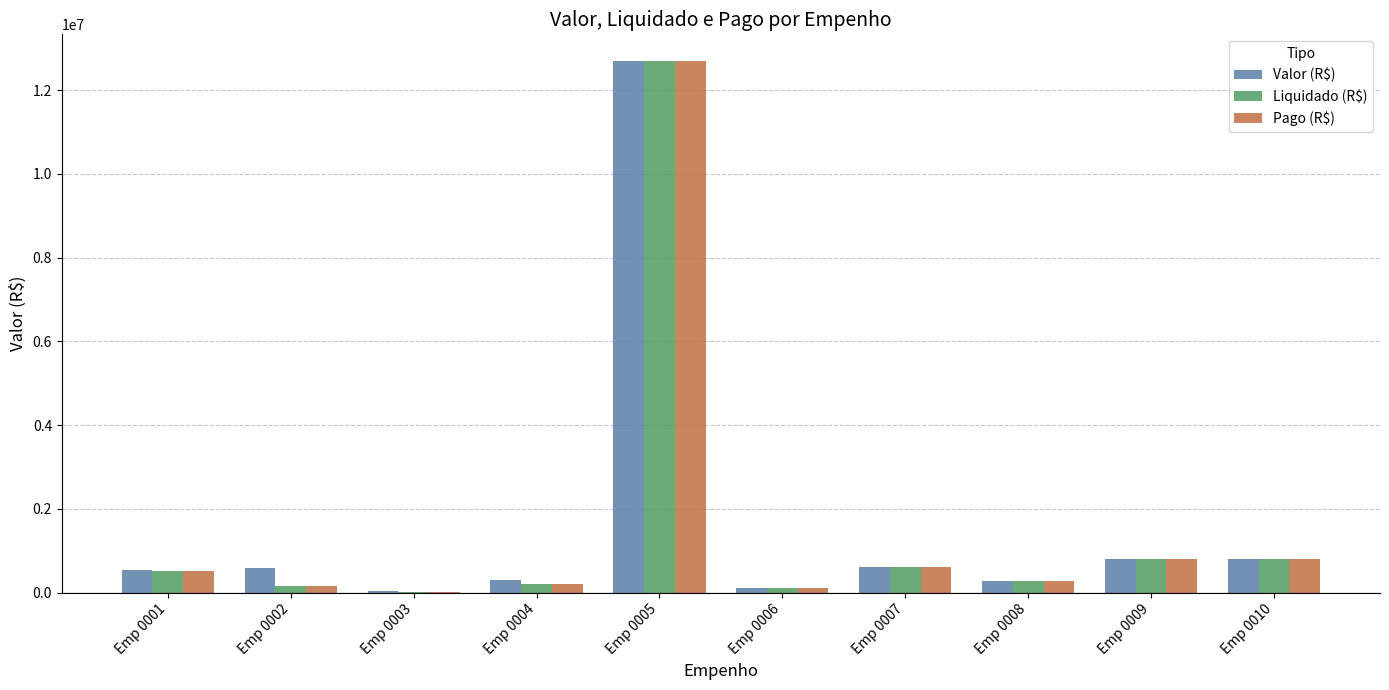

Is it true that Pago (R$) equals 204338.0 at Emp 0004?

True